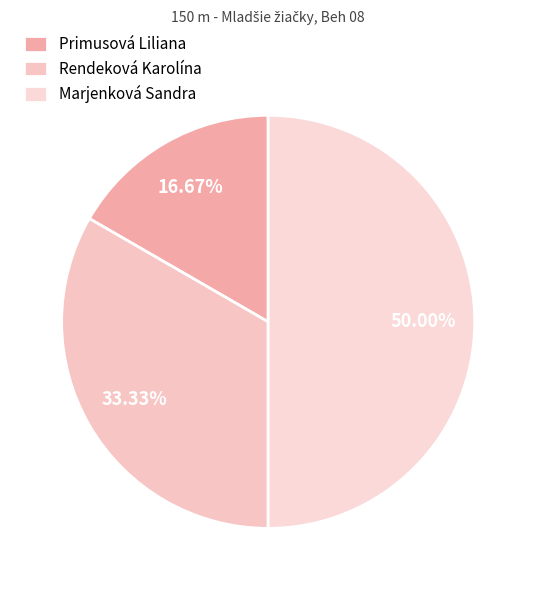

Which has a higher value, Primusová Liliana or Marjenková Sandra?

Marjenková Sandra